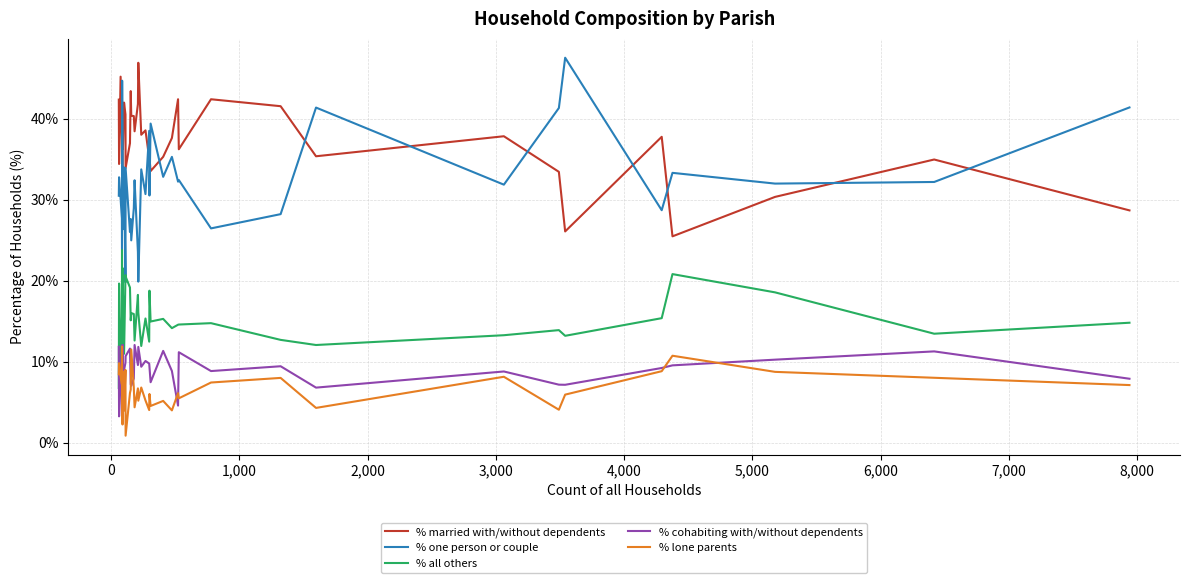

In % all others, how many points are higher than both neighbors (excluding endpoints)?

13